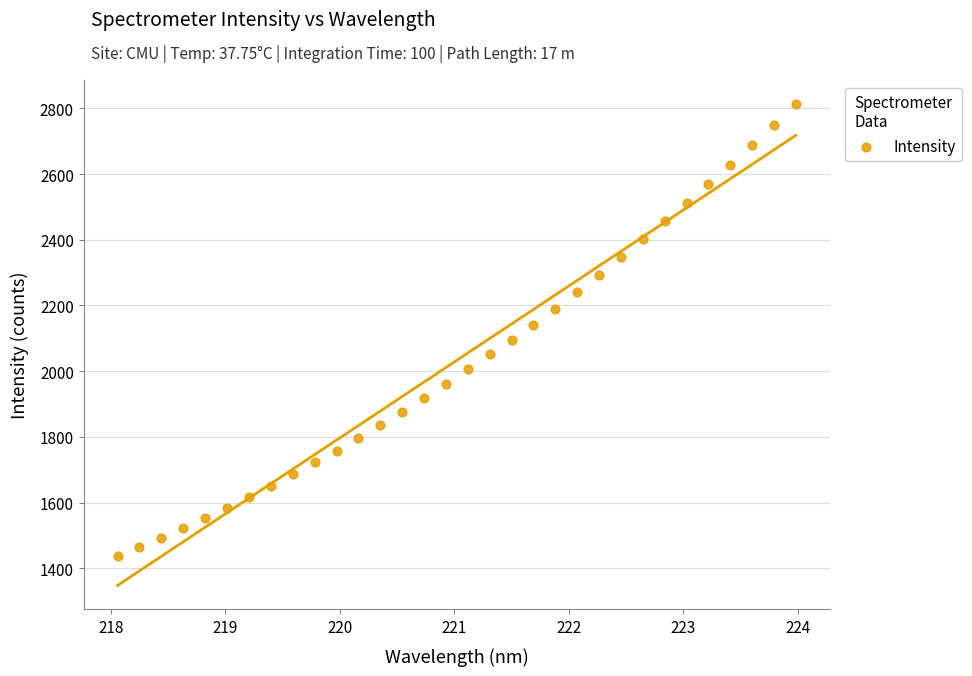

What is the range of X values (max minus min)?

5.9